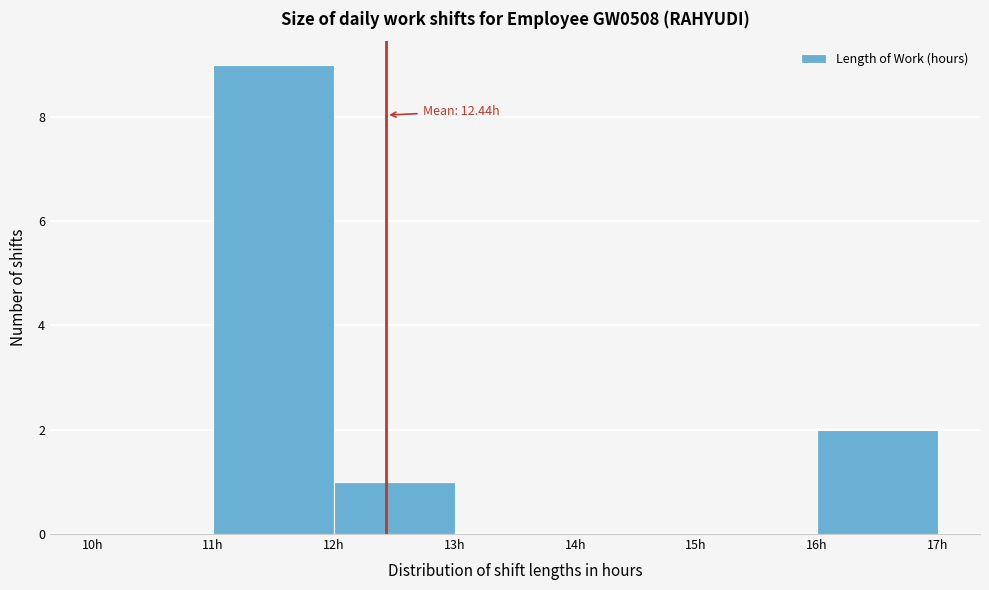

Which range on the x-axis has the tallest bar?

11 to 12